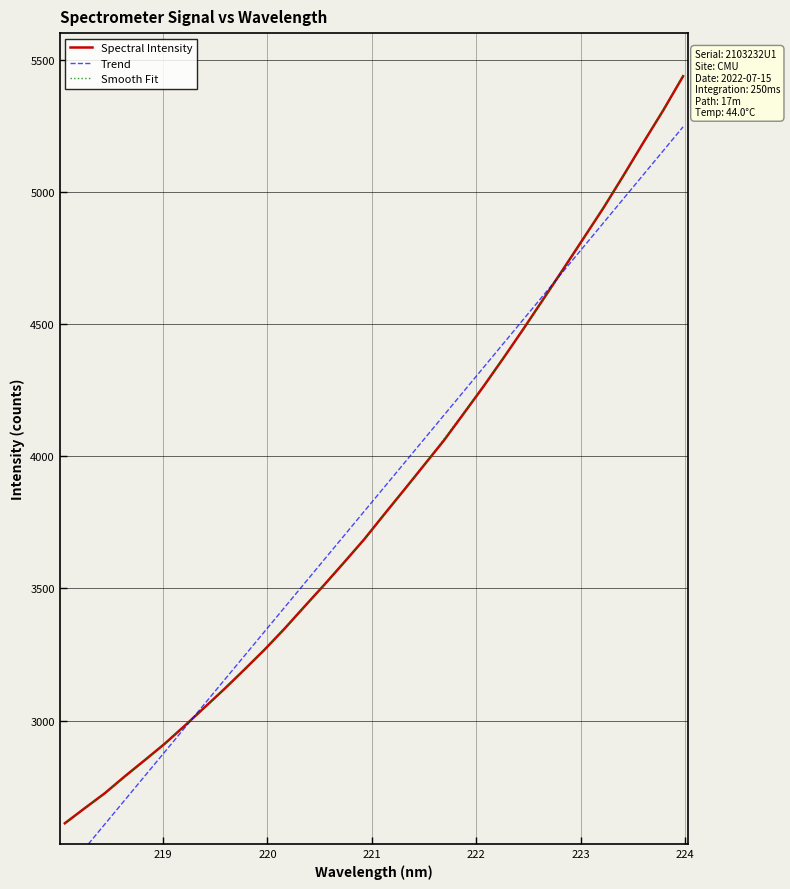

What is the maximum value for Spectral Intensity?

5439.2